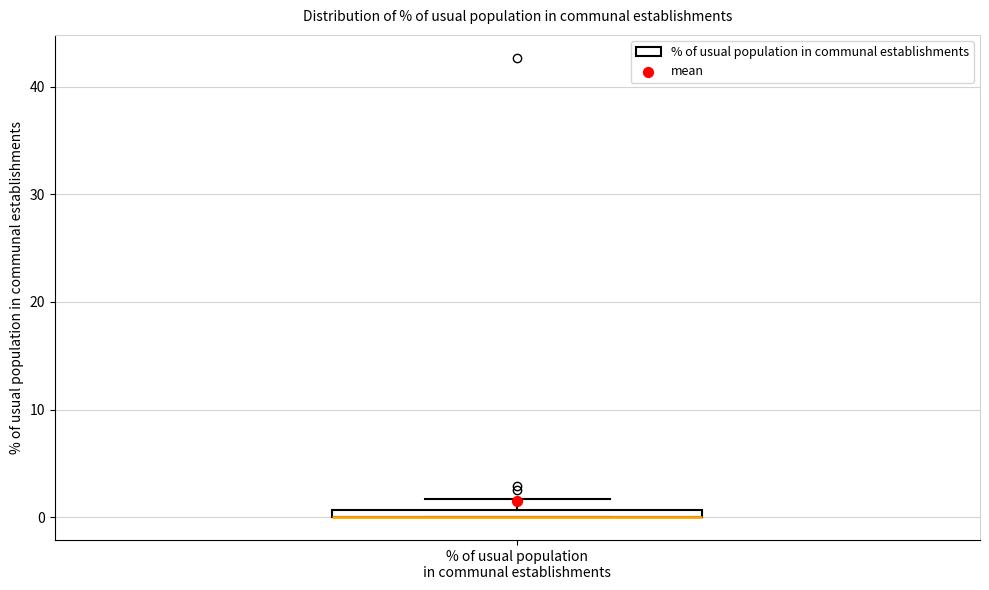

Where is the lower edge of the box for % of usual population in communal establishments on the y-axis? The values are not printed on the chart, so give them approximately, as read against the axis.

0